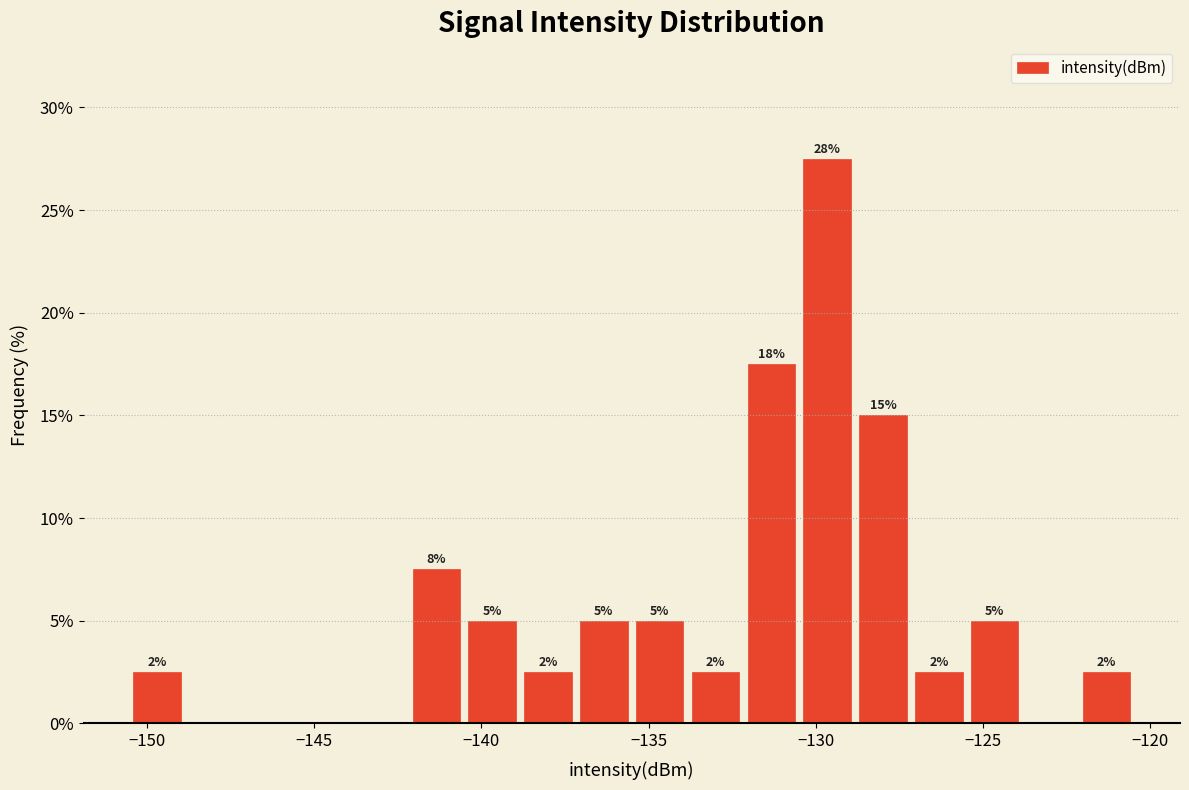

Read against the x-axis, roughly where is the centre of the tallest bar?

-129.5